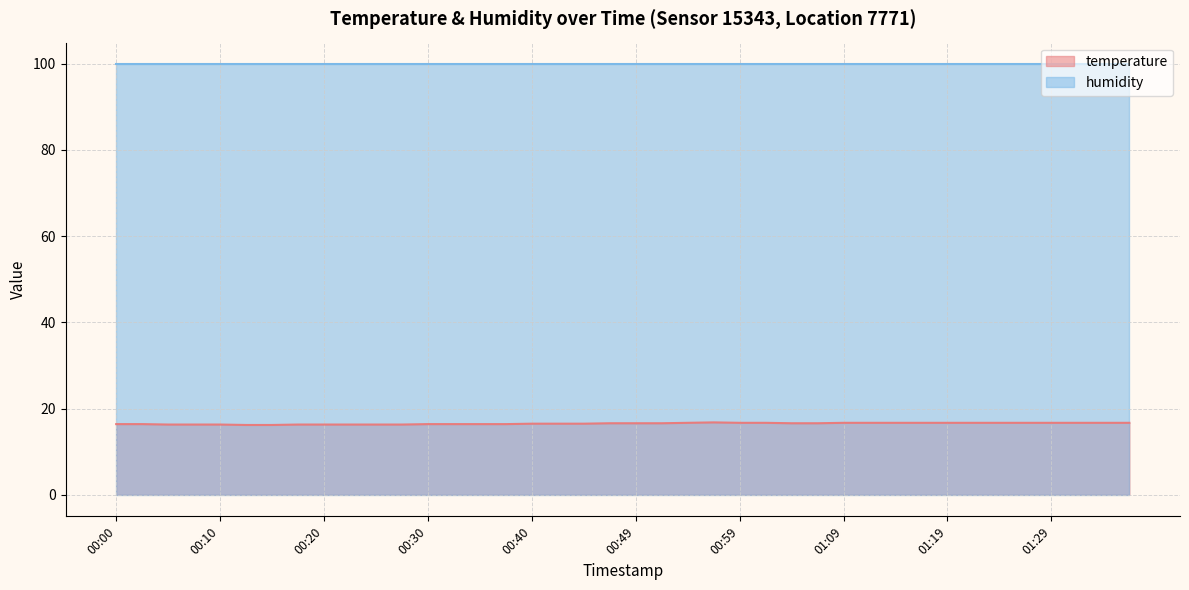

List the labels in order of value, largest first.

00:57, 00:54, 00:59, 01:02, 01:09, 01:12, 01:14, 01:16, 01:19, 01:22, 01:24, 01:27, 01:29, 01:32, 01:34, 01:37, 00:47, 00:49, 00:52, 01:04, 01:07, 00:40, 00:42, 00:45, 00:00, 00:03, 00:30, 00:32, 00:35, 00:37, 00:05, 00:08, 00:10, 00:18, 00:20, 00:23, 00:25, 00:27, 00:13, 00:15